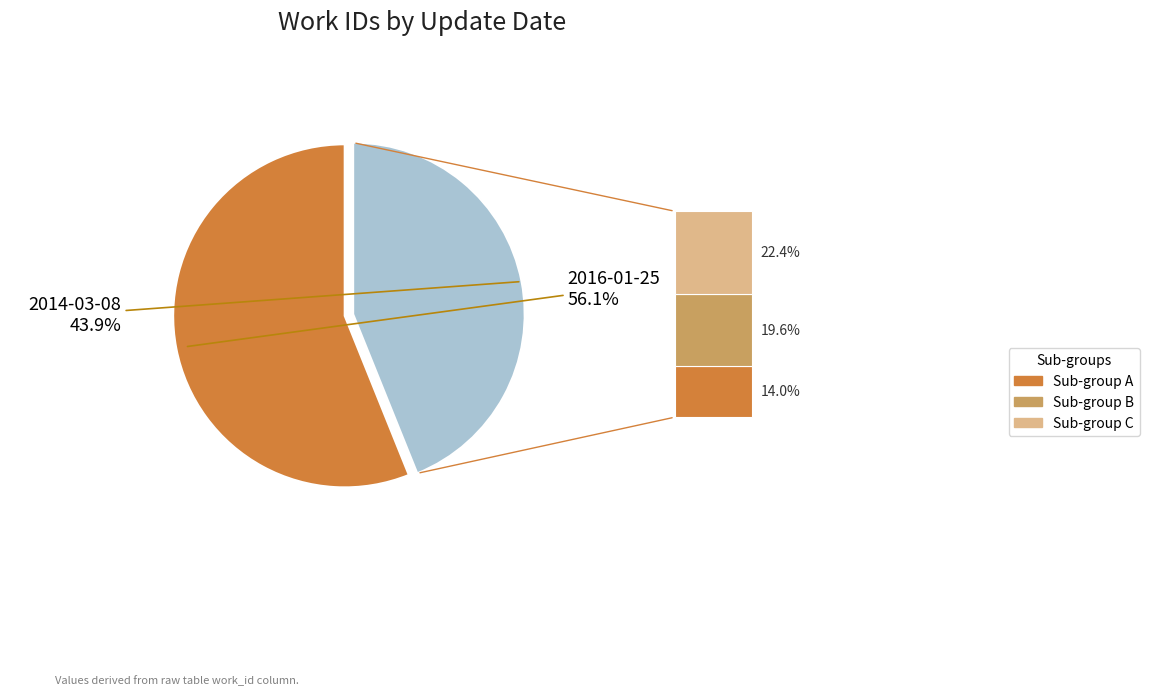

How many segments does this pie chart have?

2